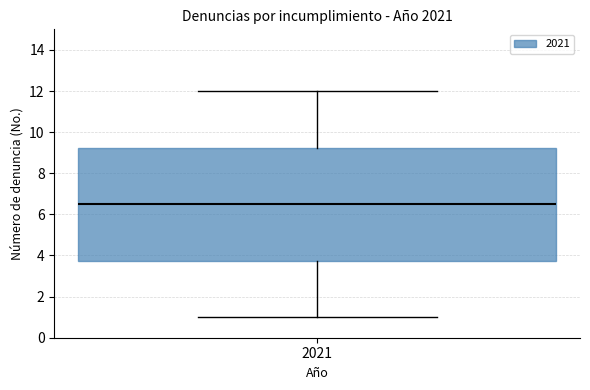

Transcribe this box plot: give where the median line is, the range the box spans, and where the two whiskers end, as read against the y-axis. The values are not printed on the chart, so give them approximately, as read against the axis.

median 6.6, box 3.8 to 9.2, whiskers 1.0 to 12.0